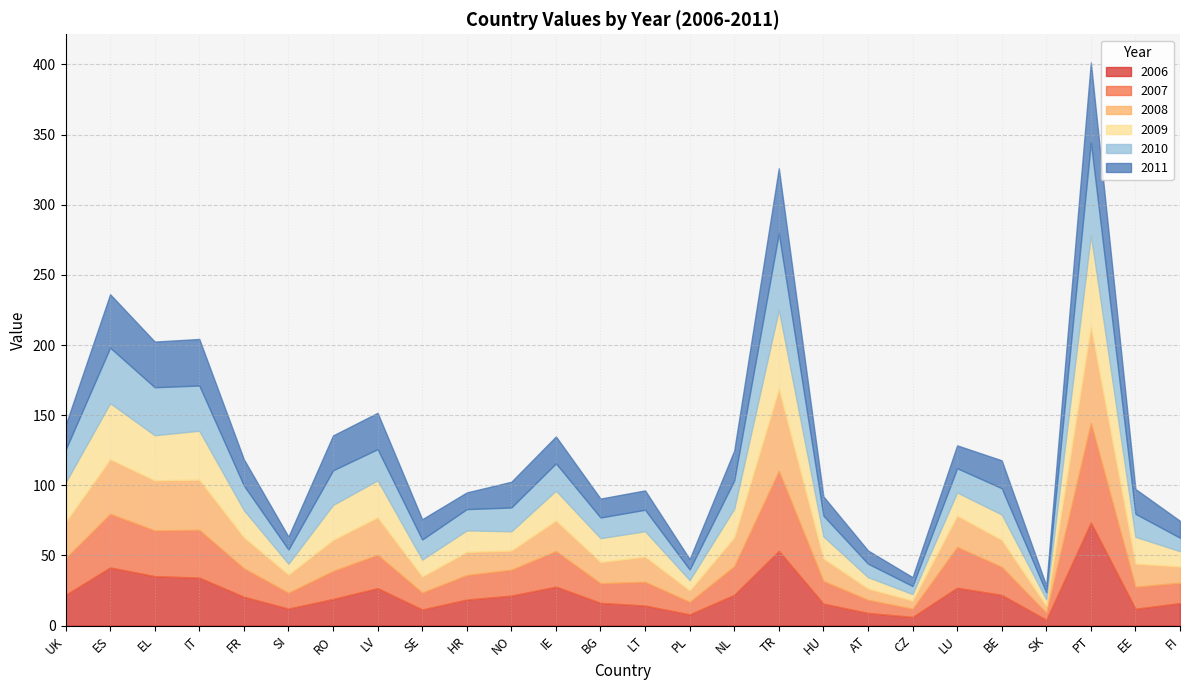

Rank the series at NO from lowest to highest value.

2008, 2009, 2010, 2011, 2007, 2006